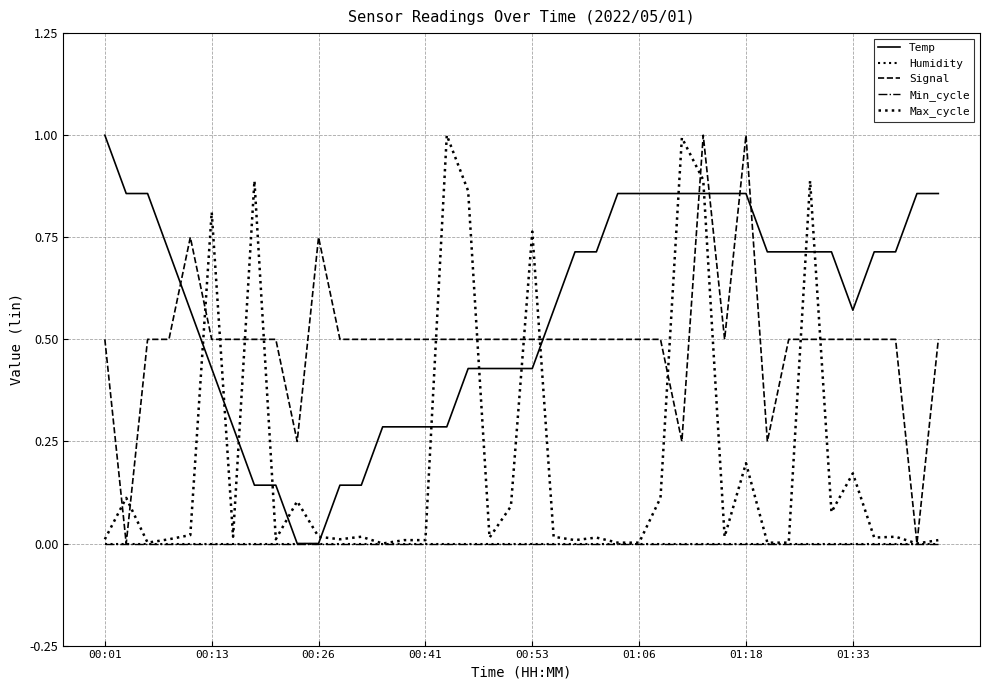

What is the average value of the Temp series?

0.6